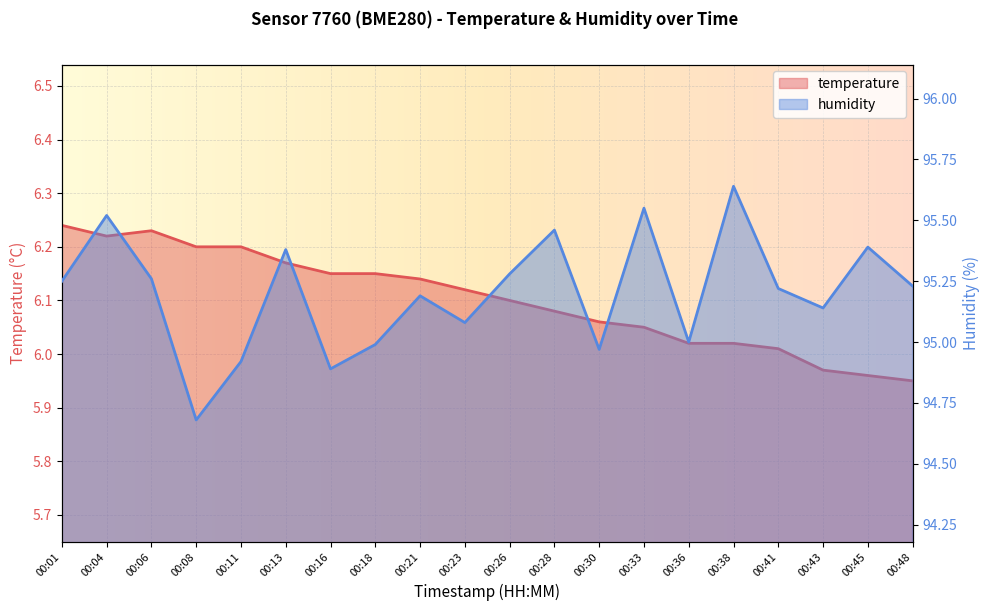

How many distinct data groups are displayed?

2